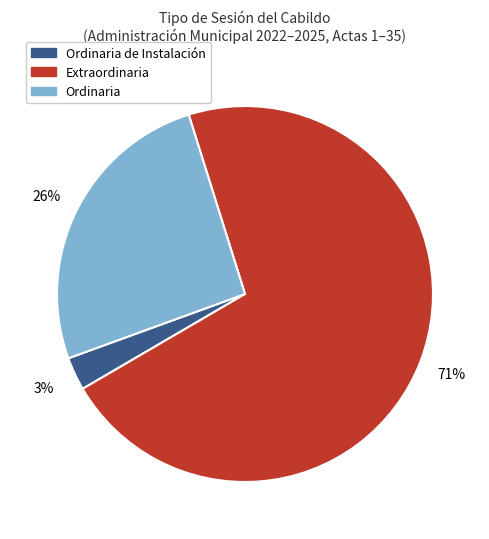

Do Ordinaria and Ordinaria de Instalación together represent more than half of the pie?

No